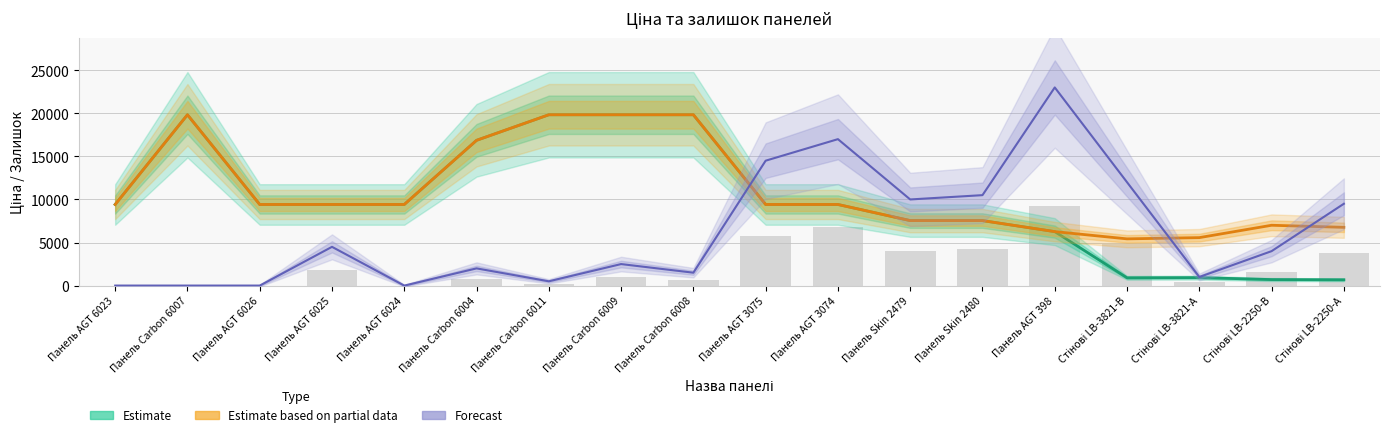

Which series has the largest total across all categories?

Доп. ціна (Estimate based on partial data)